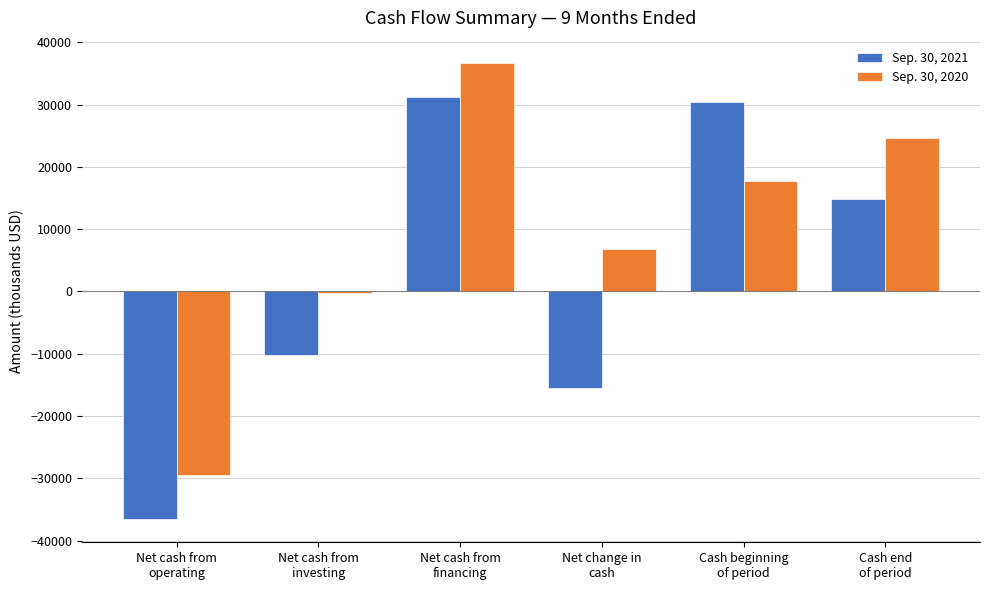

What are all the series names shown in the legend?

Sep. 30, 2021, Sep. 30, 2020